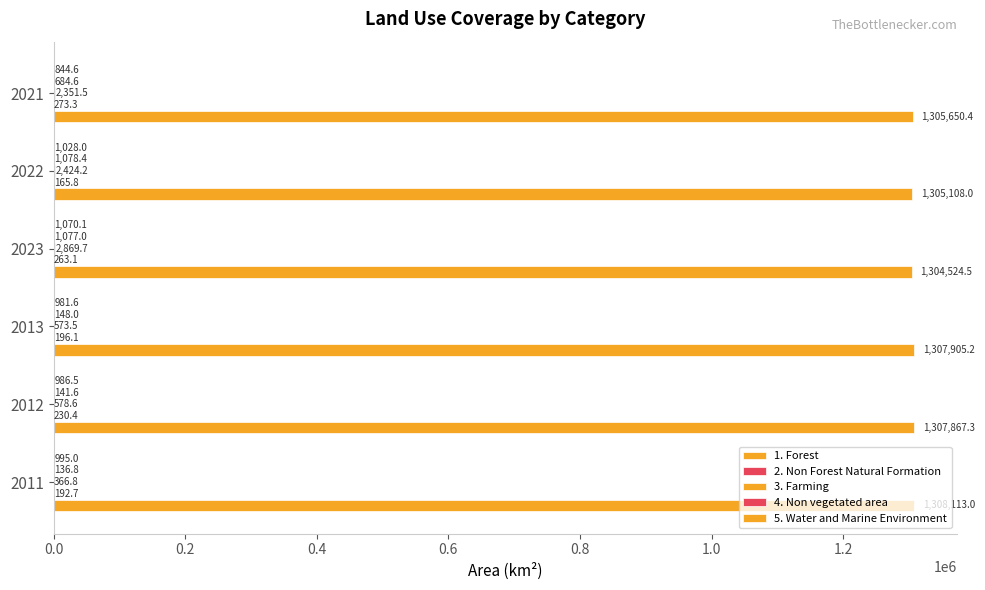

Reading left to right, list all the values displayed in this chart.

1. Forest: 1308113.0	1307867.3	1307905.2	1304524.5	1305108.0	1305650.4
2. Non Forest Natural Formation: 192.7	230.4	196.1	263.1	165.8	273.3
3. Farming: 366.8	578.6	573.5	2869.7	2424.2	2351.5
4. Non vegetated area: 136.8	141.6	148.0	1077.0	1078.4	684.6
5. Water and Marine Environment: 995.0	986.5	981.6	1070.1	1028.0	844.6